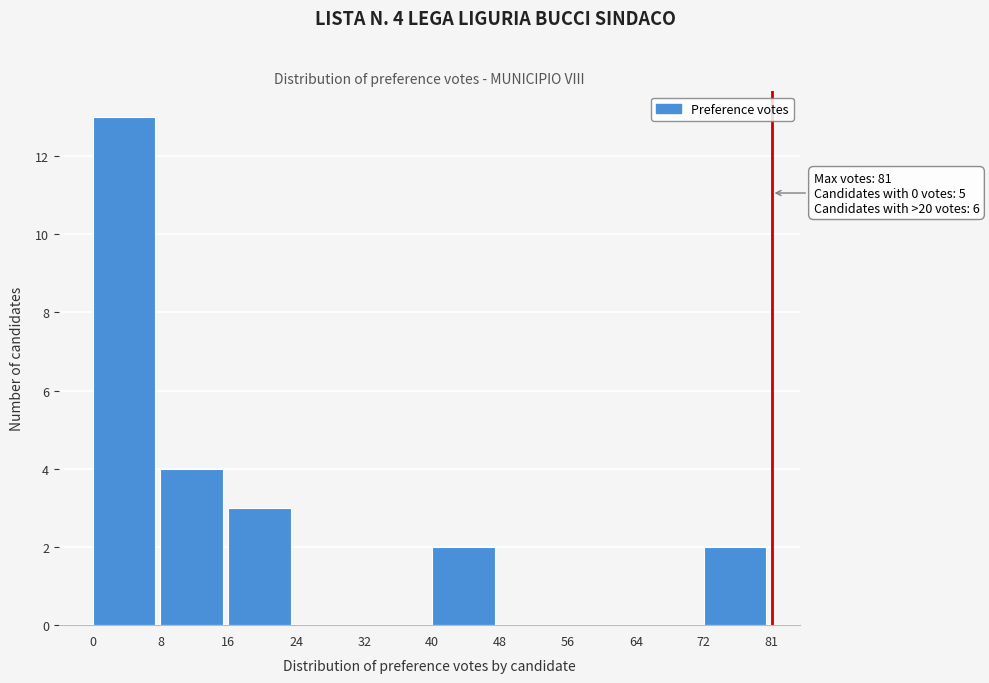

Reading left to right, extract all data points from this chart.

0=13	8=4	16=3	24=0	32=0	40=2	48=0	56=0	64=0	72=2